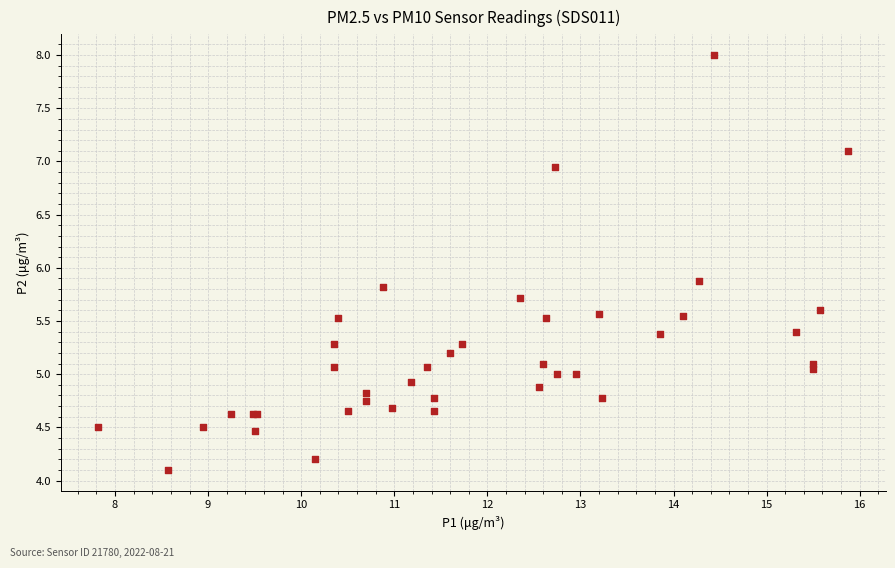

What Y value in the scatter plot is closest to 6?

5.9